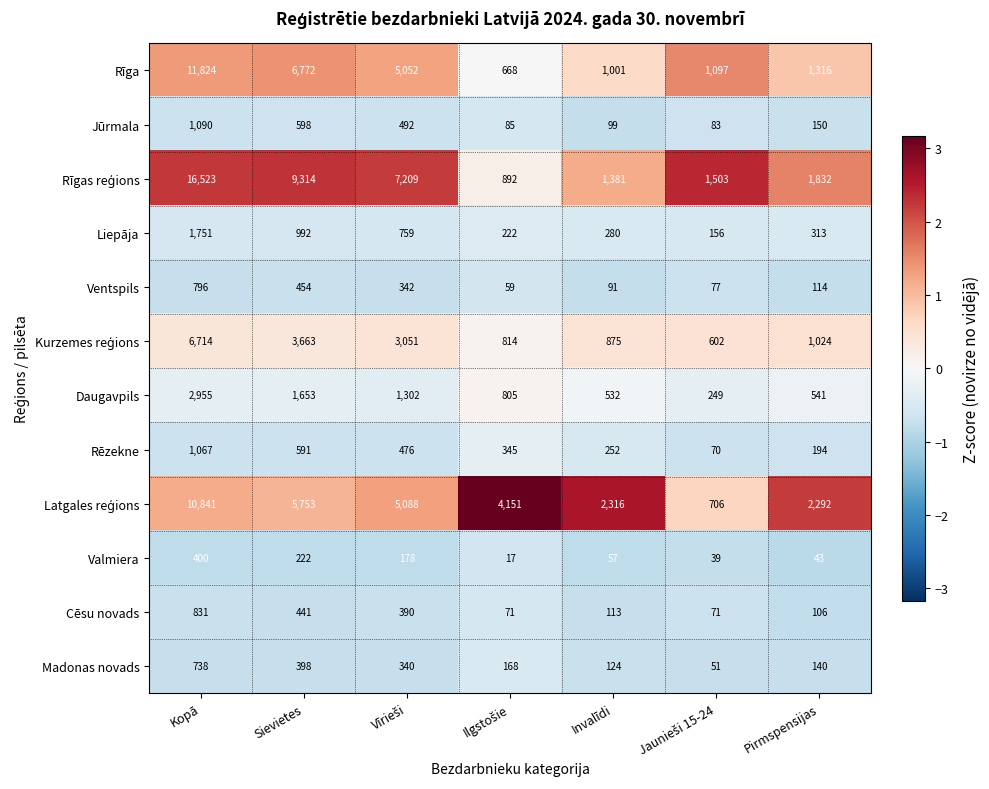

Count the number of categories in the chart.

7